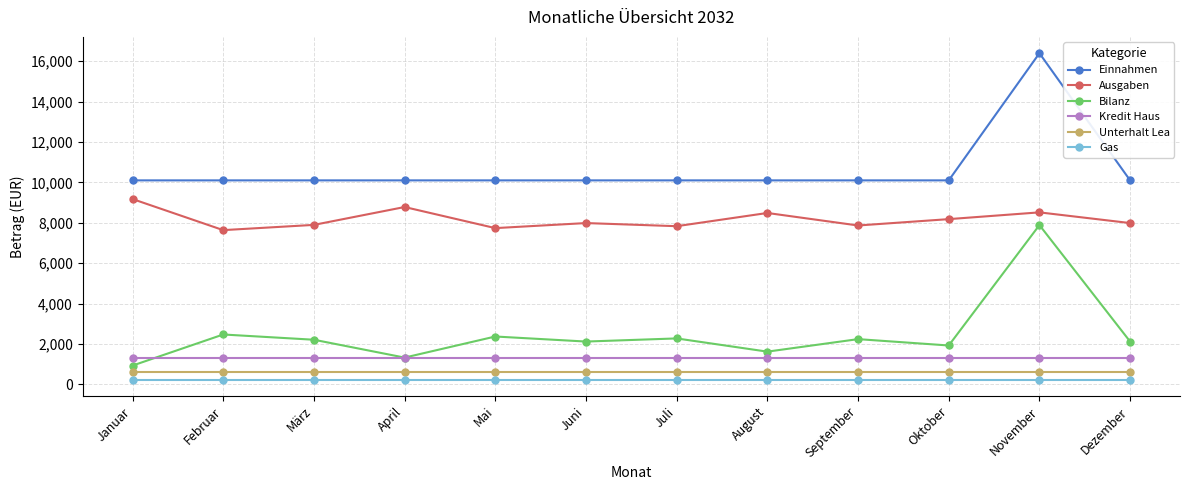

What is the minimum value for Unterhalt Lea?

610